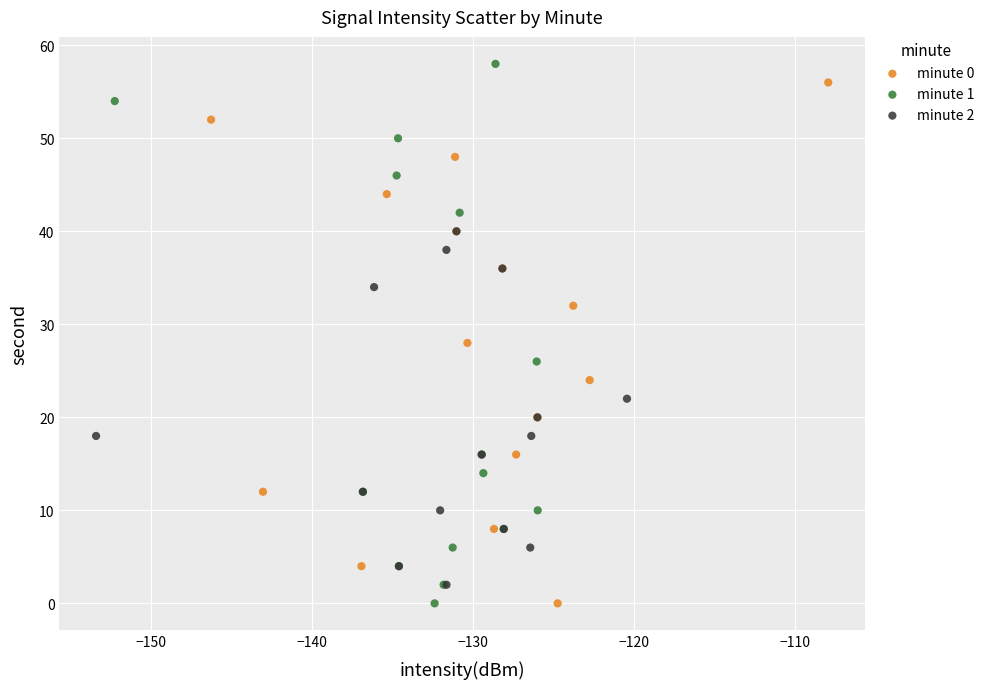

Which series has the largest Y range (max minus min)?

minute 1